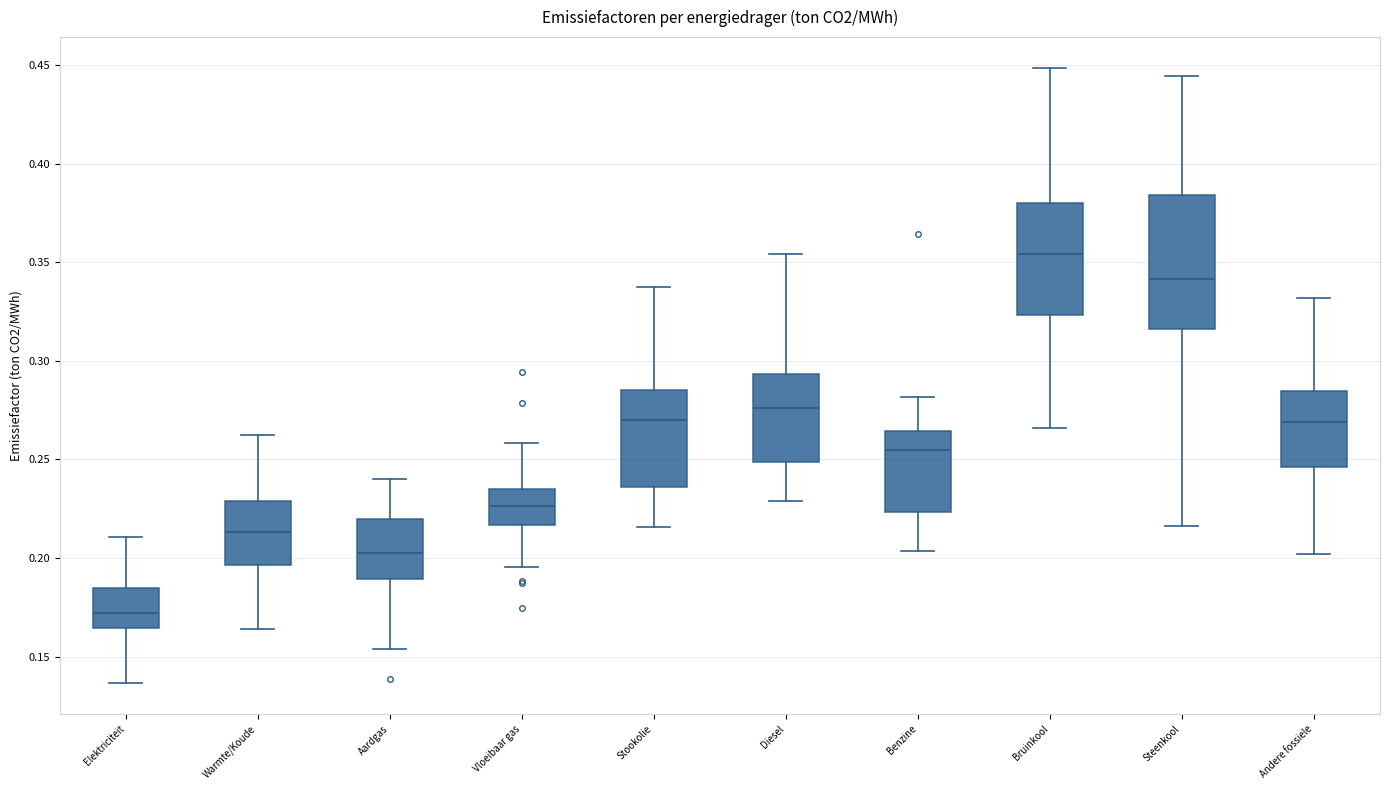

Reading left to right, read every box against the y-axis: the position of its median line, the range the box covers, and the ends of its whiskers. The values are not printed on the chart, so give them approximately, as read against the axis.

Elektriciteit: median 0.170, box 0.165 to 0.185, whiskers 0.135 to 0.210
Warmte/Koude: median 0.215, box 0.195 to 0.230, whiskers 0.165 to 0.260
Aardgas: median 0.205, box 0.190 to 0.220, whiskers 0.155 to 0.240
Vloeibaar gas: median 0.225, box 0.215 to 0.235, whiskers 0.195 to 0.260
Stookolie: median 0.270, box 0.235 to 0.285, whiskers 0.215 to 0.335
Diesel: median 0.275, box 0.250 to 0.295, whiskers 0.230 to 0.355
Benzine: median 0.255, box 0.225 to 0.265, whiskers 0.205 to 0.280
Bruinkool: median 0.355, box 0.325 to 0.380, whiskers 0.265 to 0.450
Steenkool: median 0.340, box 0.315 to 0.385, whiskers 0.215 to 0.445
Andere fossiele: median 0.270, box 0.245 to 0.285, whiskers 0.200 to 0.330